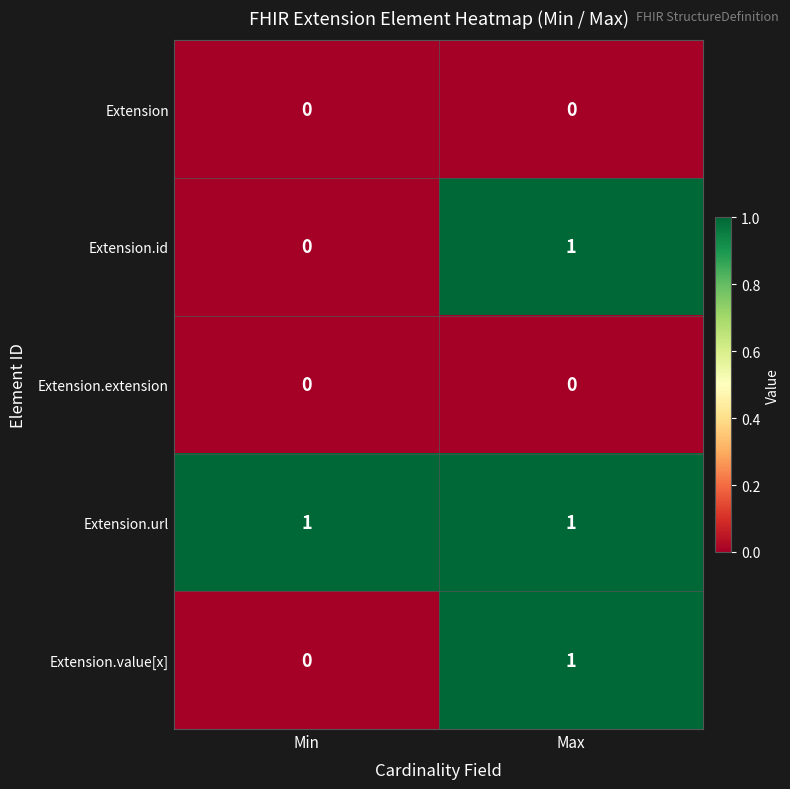

Count the number of data series in this chart.

5